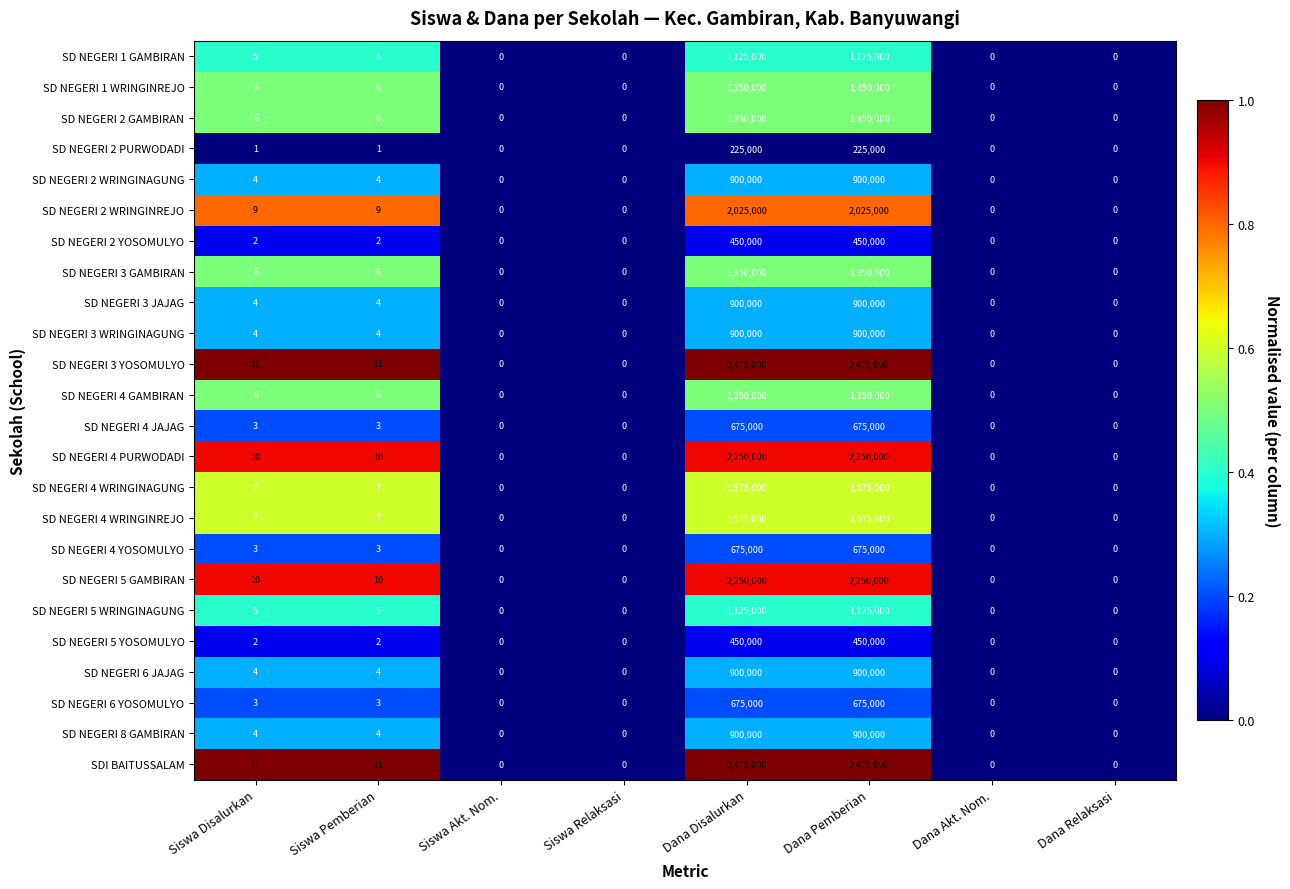

What is the difference between the highest and lowest values at Siswa Disalurkan?

10